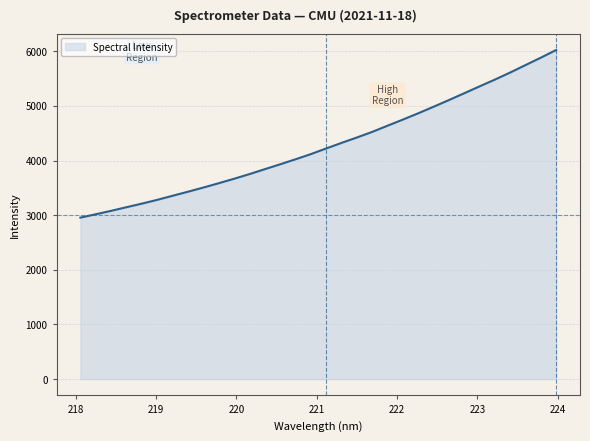

What is the maximum value shown in the chart?

6025.9